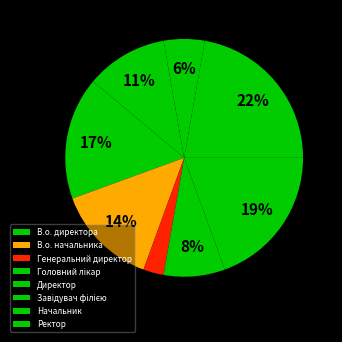

Rank the categories by value from highest to lowest.

Завідувач філією, Директор, В.о. директора, В.о. начальника, Ректор, Головний лікар, Начальник, Генеральний директор